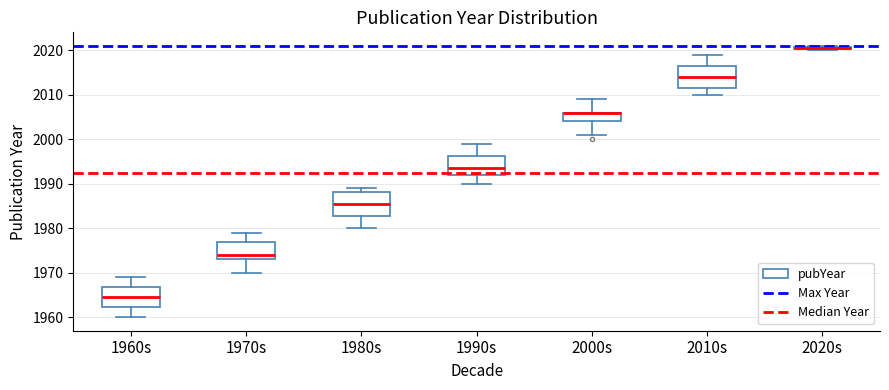

Where is the lower edge of the box for 2020s on the y-axis? The values are not printed on the chart, so give them approximately, as read against the axis.

2020